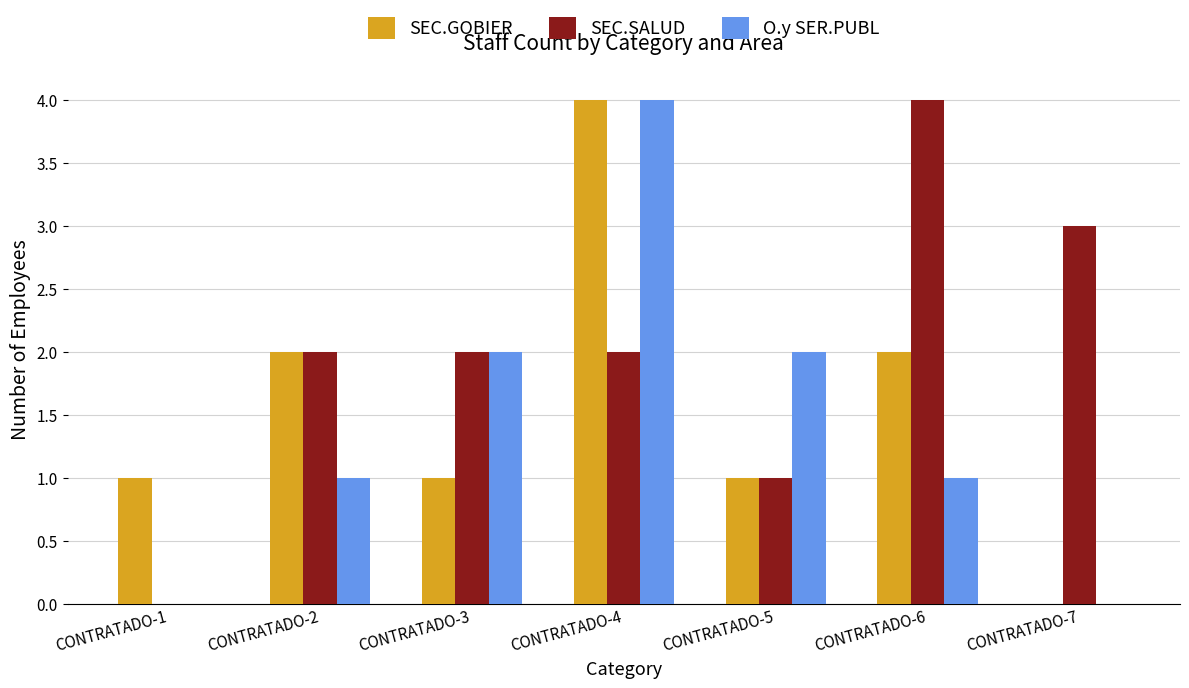

Reading left to right, list all the values displayed in this chart.

SEC.GOBIER: 1	2	1	4	1	2	0
SEC.SALUD: 0	2	2	2	1	4	3
O.y SER.PUBL: 0	1	2	4	2	1	0